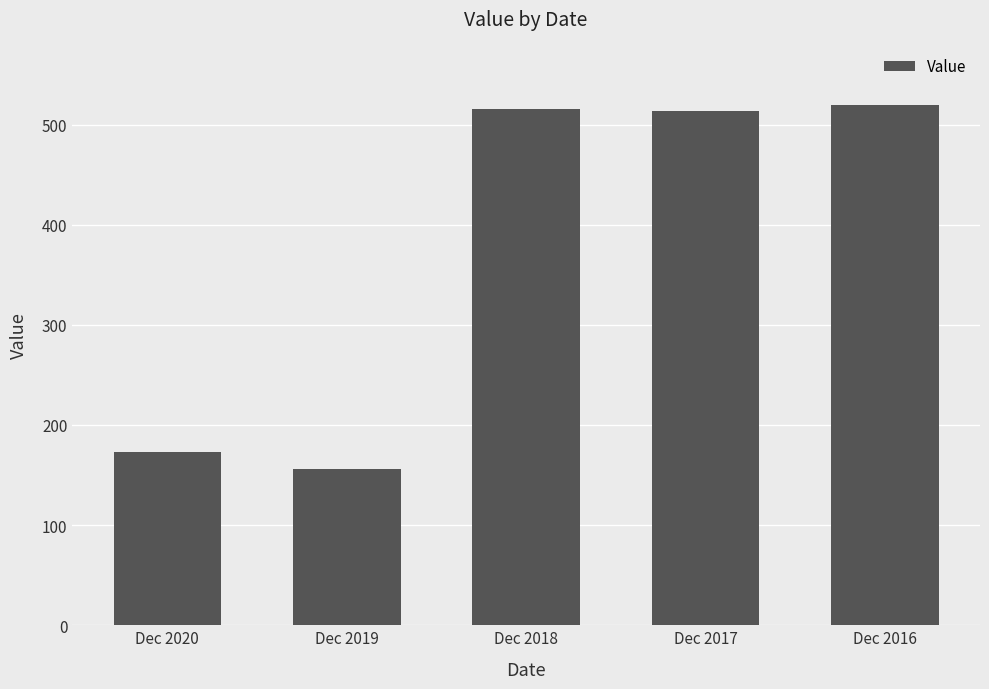

Does the chart contain stacked bars?

No